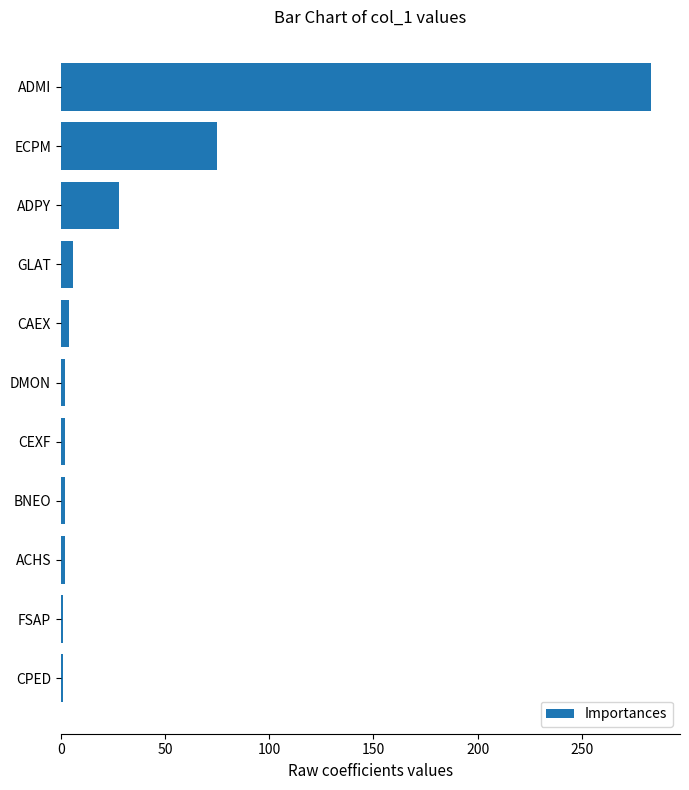

True or false: the data shows 50 at ADPY.

False